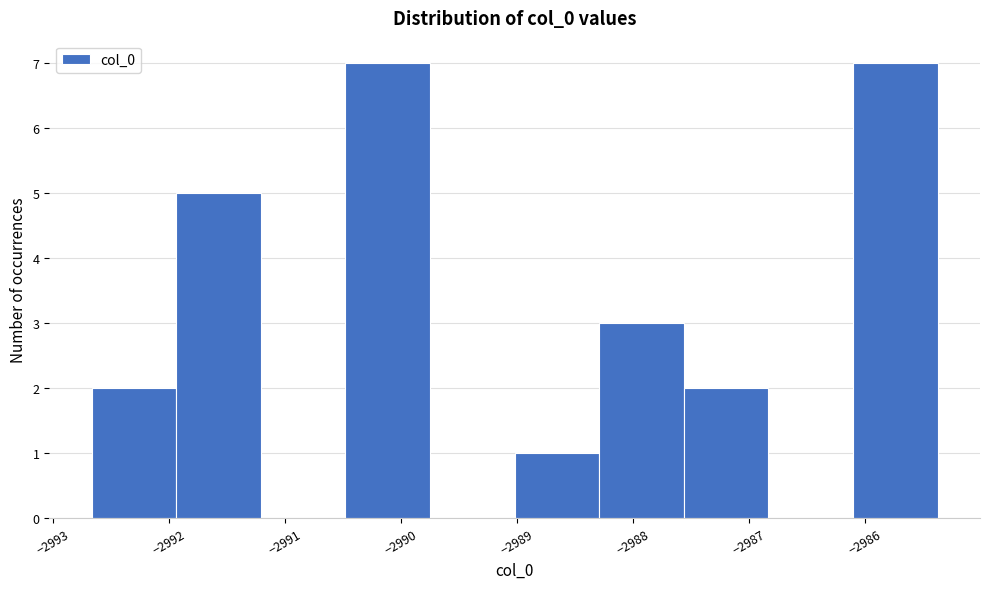

How tall is the bar that spans -2988.3 to -2987.6 on the x-axis? Neither the bar edges nor the heights are printed on the chart, so give them approximately, as read against the axes.

3